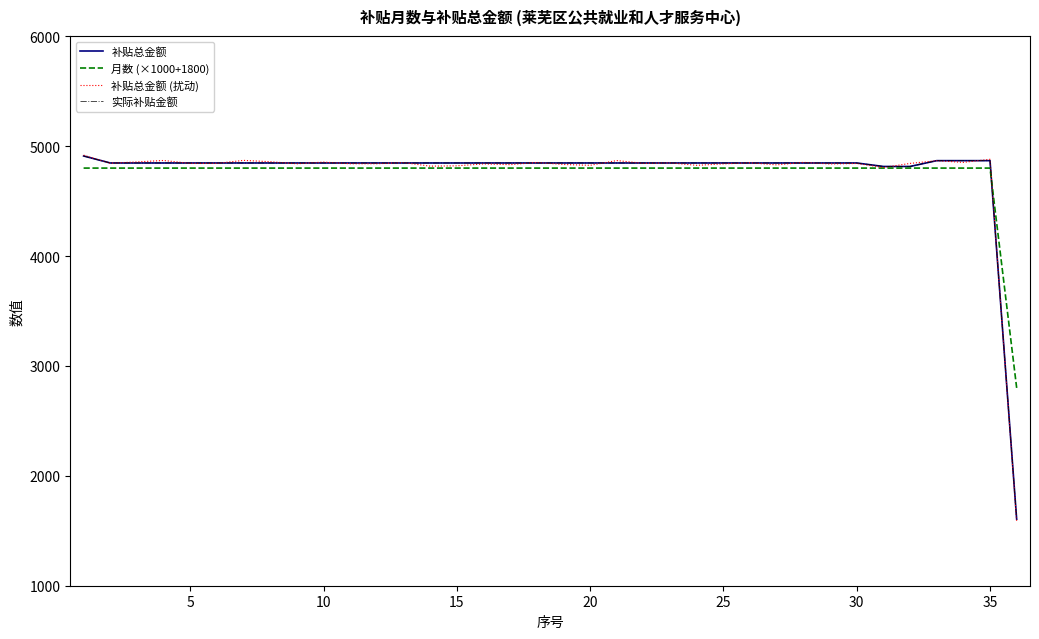

What is the minimum value for 补贴总金额?

1604.9